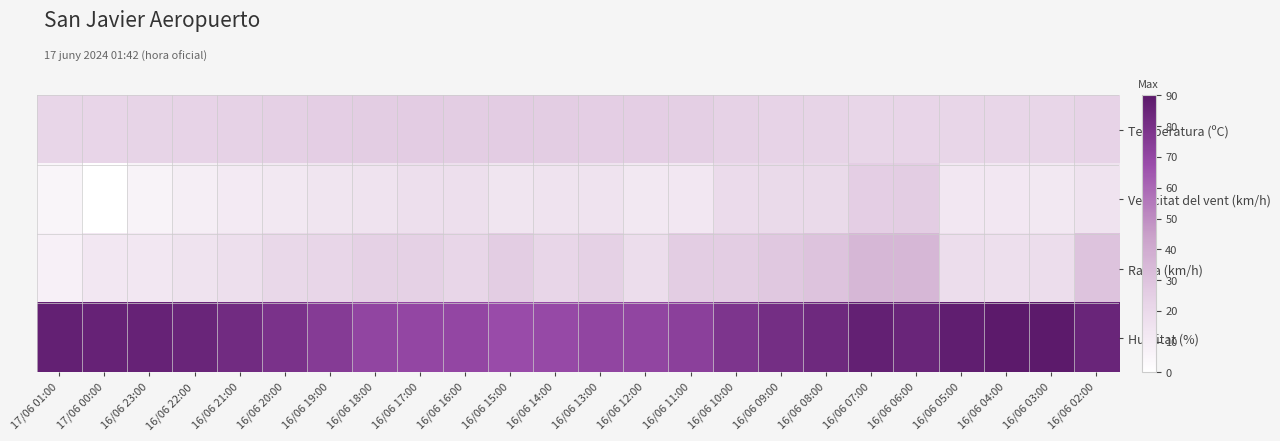

Reading left to right, extract all data points from this chart.

Temperatura (ºC): 17/06 01:00=22.1	17/06 00:00=22.4	16/06 23:00=22.6	16/06 22:00=22.9	16/06 21:00=23.6	16/06 20:00=24.5	16/06 19:00=25.0	16/06 18:00=25.8	16/06 17:00=26.1	16/06 16:00=25.9	16/06 15:00=26.1	16/06 14:00=25.8	16/06 13:00=25.3	16/06 12:00=25.3	16/06 11:00=24.7	16/06 10:00=23.7	16/06 09:00=23.1	16/06 08:00=22.6	16/06 07:00=22.0	16/06 06:00=22.3	16/06 05:00=21.9	16/06 04:00=22.0	16/06 03:00=22.0	16/06 02:00=22.9
Velocitat del vent (km/h): 17/06 01:00=5.0	17/06 00:00=0.0	16/06 23:00=6.0	16/06 22:00=9.0	16/06 21:00=11.0	16/06 20:00=12.0	16/06 19:00=14.0	16/06 18:00=15.0	16/06 17:00=17.0	16/06 16:00=17.0	16/06 15:00=14.0	16/06 14:00=15.0	16/06 13:00=15.0	16/06 12:00=12.0	16/06 11:00=13.0	16/06 10:00=19.0	16/06 09:00=20.0	16/06 08:00=20.0	16/06 07:00=25.0	16/06 06:00=26.0	16/06 05:00=13.0	16/06 04:00=13.0	16/06 03:00=12.0	16/06 02:00=15.0
Ratxa (km/h): 17/06 01:00=8.0	17/06 00:00=13.0	16/06 23:00=13.0	16/06 22:00=15.0	16/06 21:00=17.0	16/06 20:00=21.0	16/06 19:00=22.0	16/06 18:00=24.0	16/06 17:00=24.0	16/06 16:00=22.0	16/06 15:00=26.0	16/06 14:00=22.0	16/06 13:00=24.0	16/06 12:00=18.0	16/06 11:00=26.0	16/06 10:00=26.0	16/06 09:00=28.0	16/06 08:00=30.0	16/06 07:00=35.0	16/06 06:00=35.0	16/06 05:00=18.0	16/06 04:00=17.0	16/06 03:00=18.0	16/06 02:00=30.0
Humitat (%): 17/06 01:00=87.0	17/06 00:00=86.0	16/06 23:00=86.0	16/06 22:00=85.0	16/06 21:00=82.0	16/06 20:00=79.0	16/06 19:00=75.0	16/06 18:00=71.0	16/06 17:00=70.0	16/06 16:00=70.0	16/06 15:00=68.0	16/06 14:00=69.0	16/06 13:00=71.0	16/06 12:00=71.0	16/06 11:00=73.0	16/06 10:00=78.0	16/06 09:00=81.0	16/06 08:00=83.0	16/06 07:00=87.0	16/06 06:00=85.0	16/06 05:00=88.0	16/06 04:00=90.0	16/06 03:00=90.0	16/06 02:00=85.0